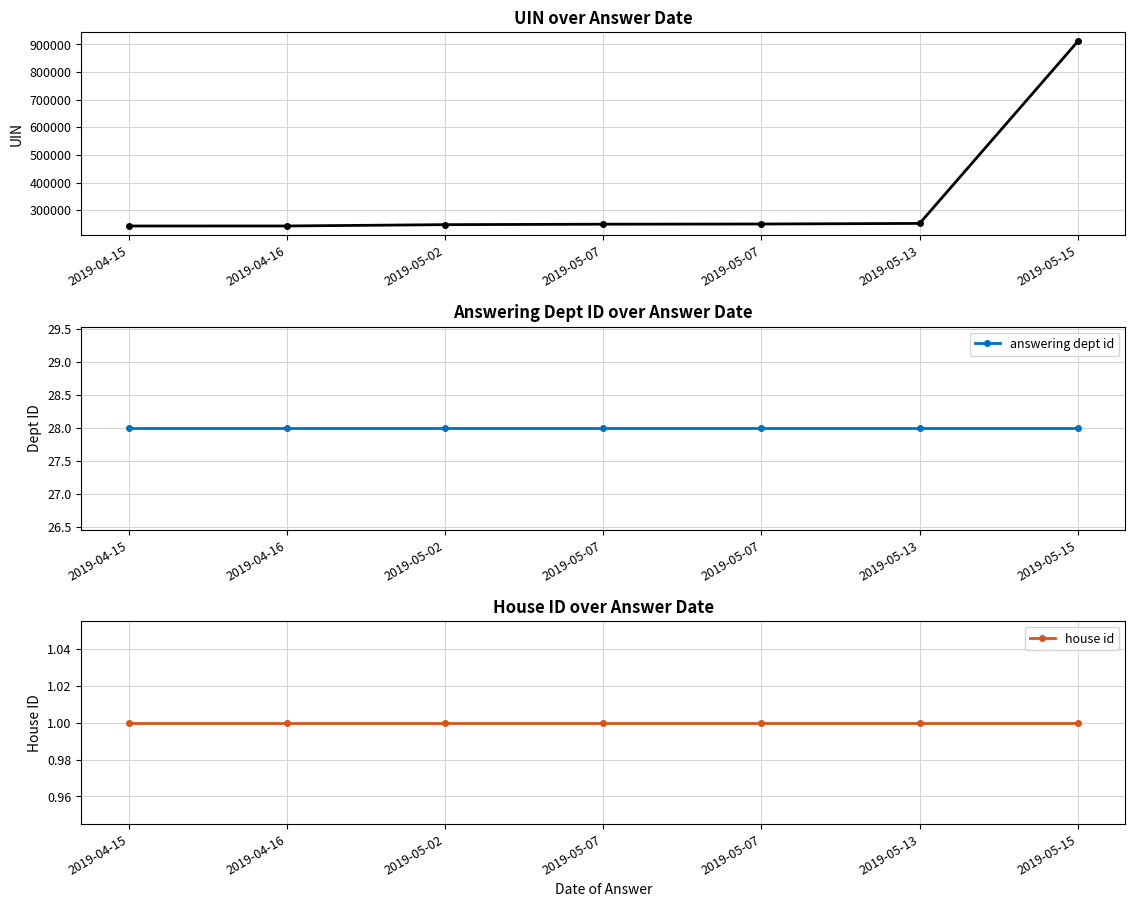

What is the sum of the uin values at 2019-05-02 and 2019-05-13?

499587